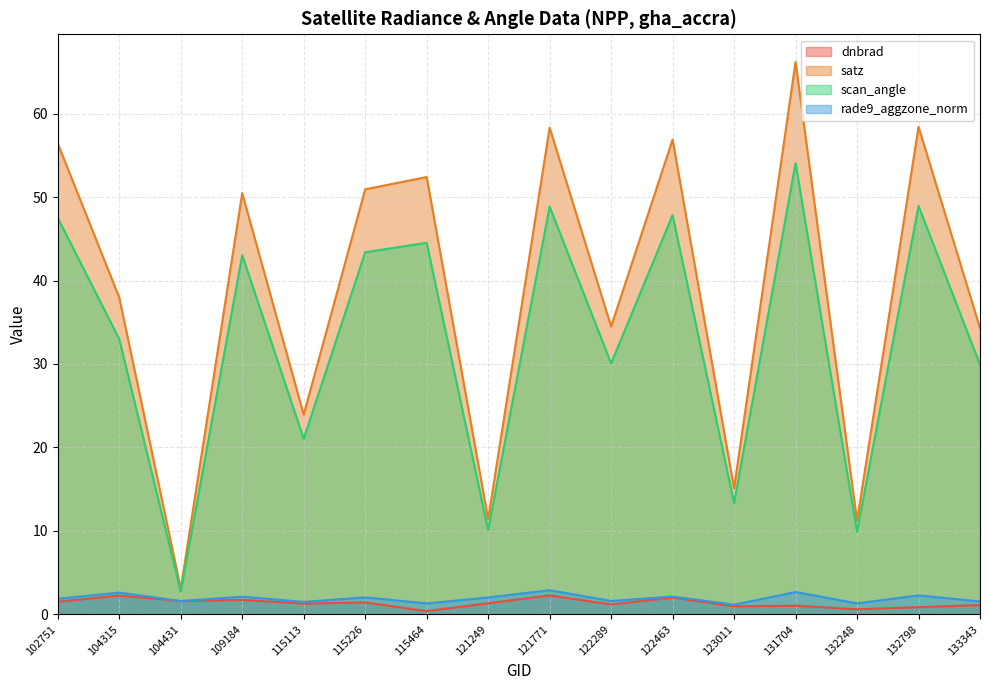

How many data points in scan_angle are less than 43?

8